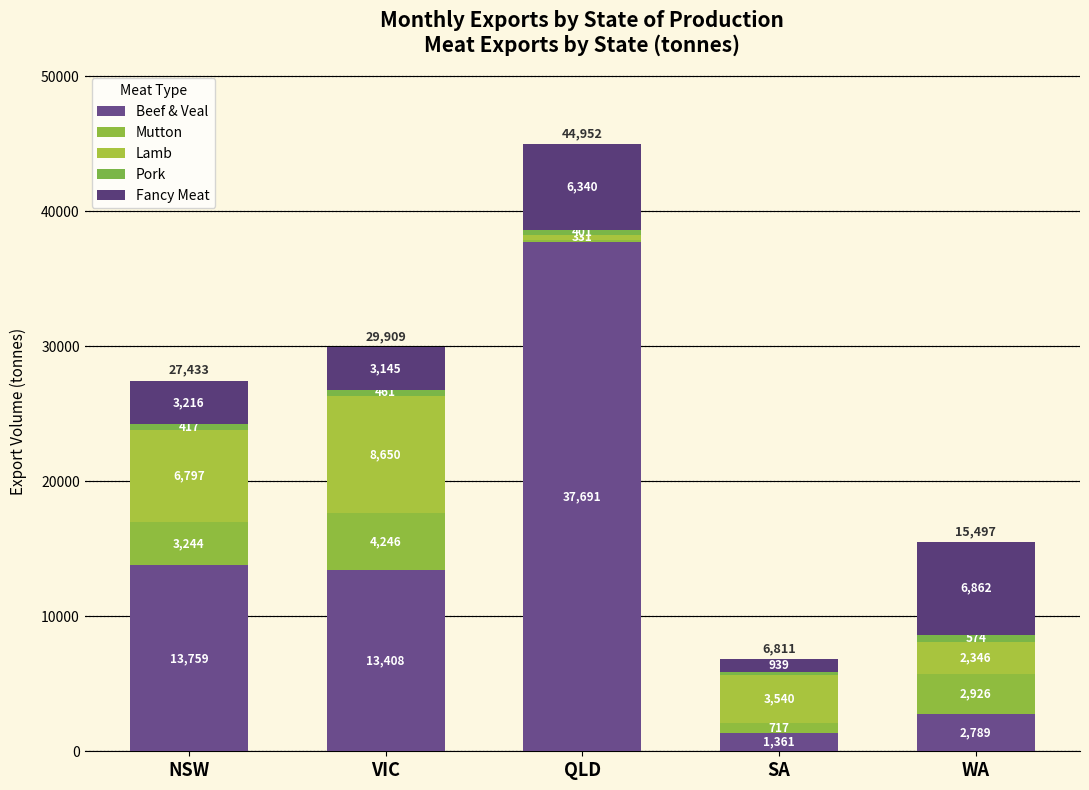

How many bars are there in total?

5